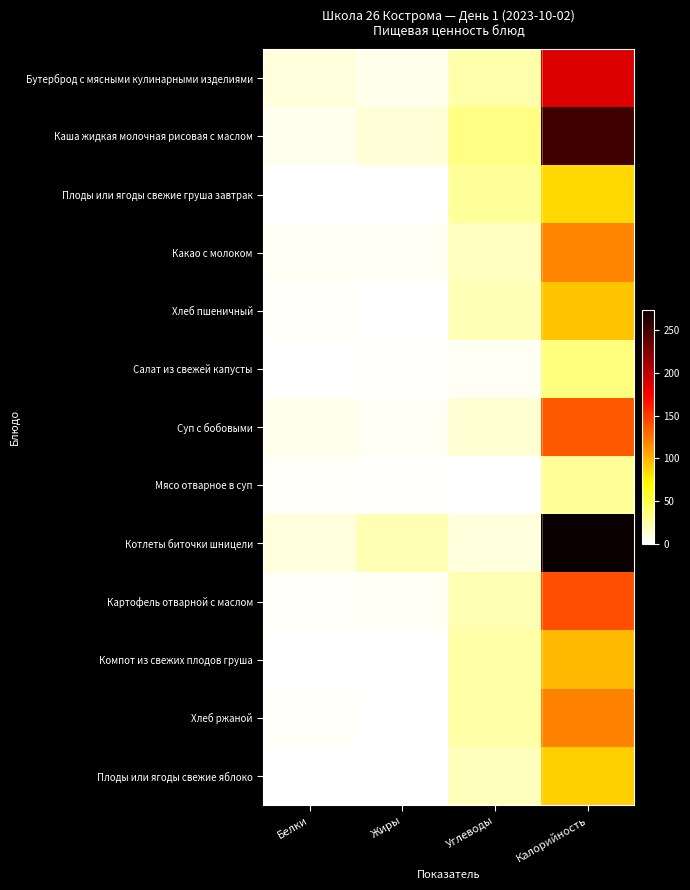

Which series has the largest range (max minus min)?

Котлеты биточки шницели